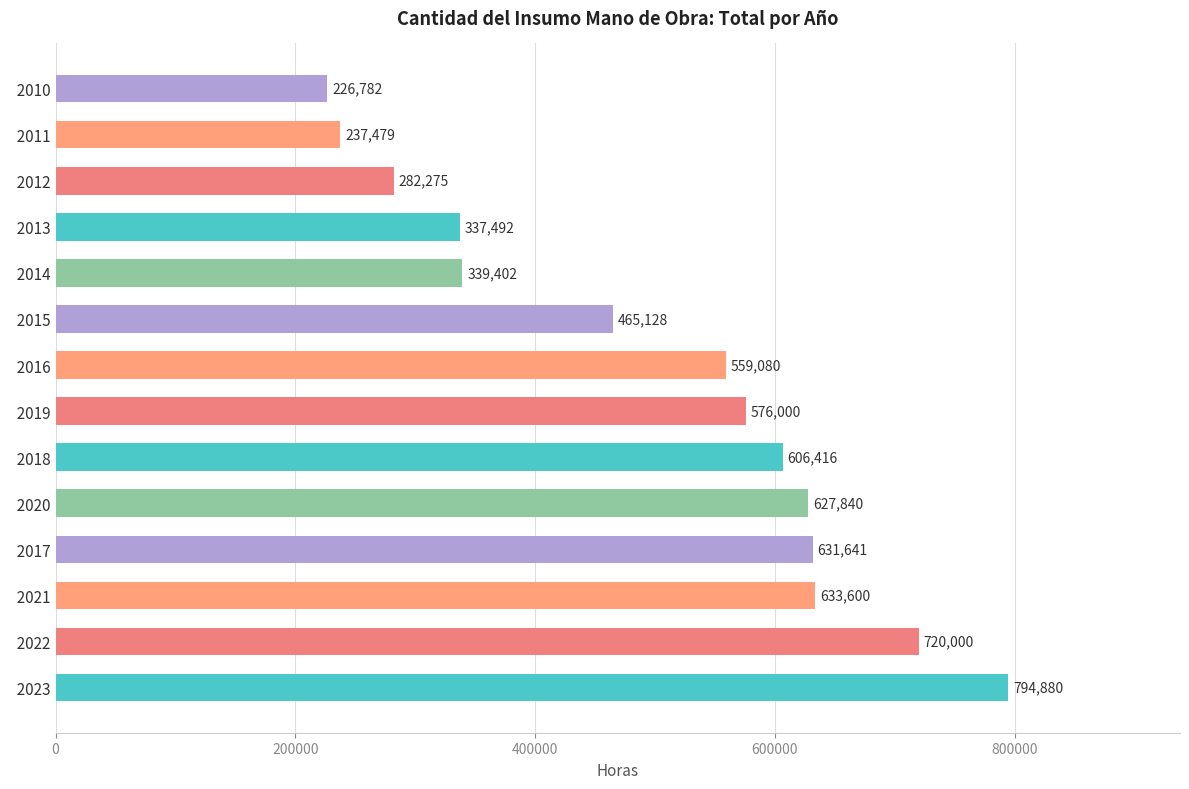

At which label is the value closest to 510830?

  2015